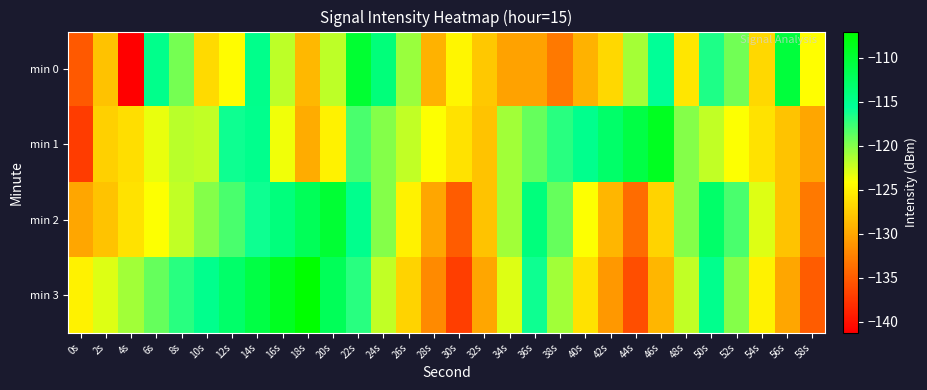

Which label corresponds to the largest value in the chart?

18s